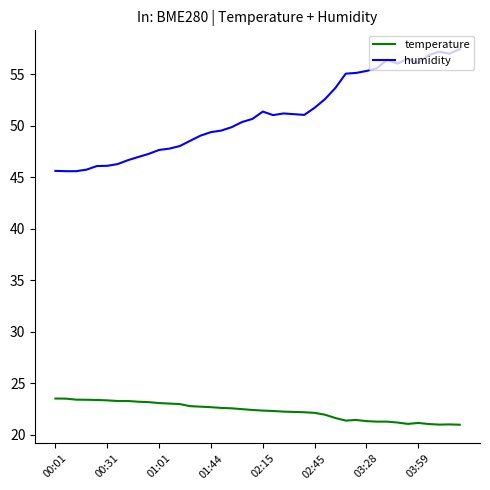

True or false: temperature and humidity cross at least once.

False